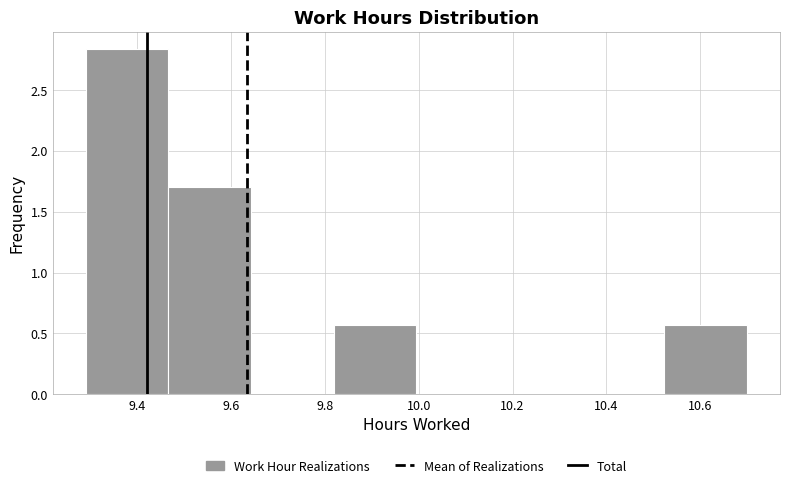

Which range on the x-axis has the tallest bar?

9.30 to 9.46